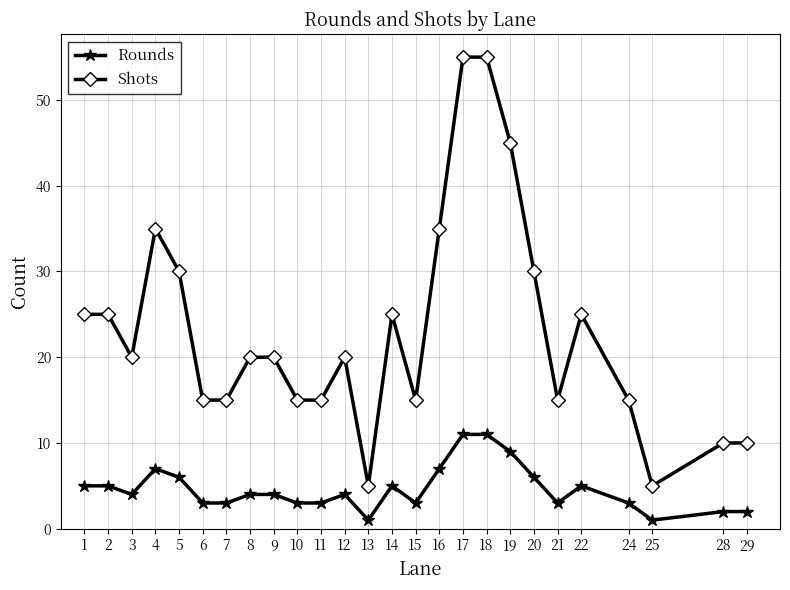

List the series in order of their peak value, highest first.

Shots, Rounds